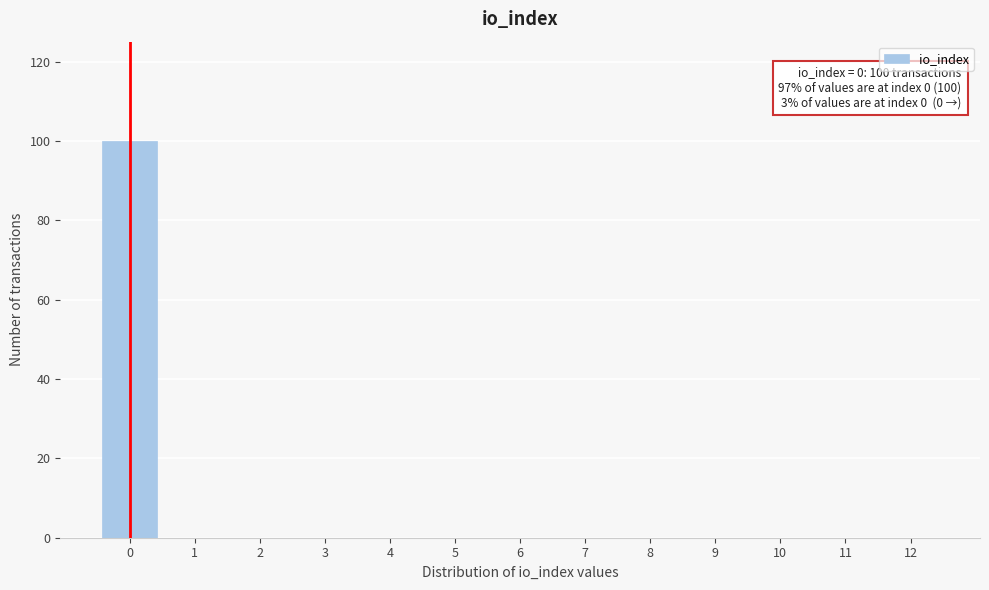

Reading left to right, what are all the values shown in this chart?

0=100	1=0	2=0	3=0	4=0	5=0	6=0	7=0	8=0	9=0	10=0	11=0	12=0